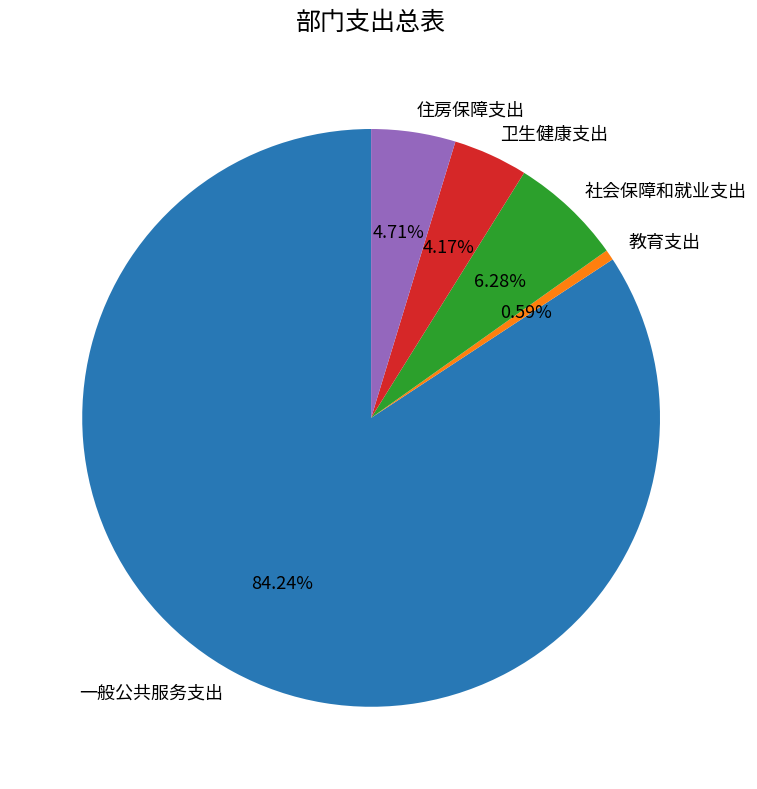

To the nearest percent, what percentage of the pie is 社会保障和就业支出?

6%